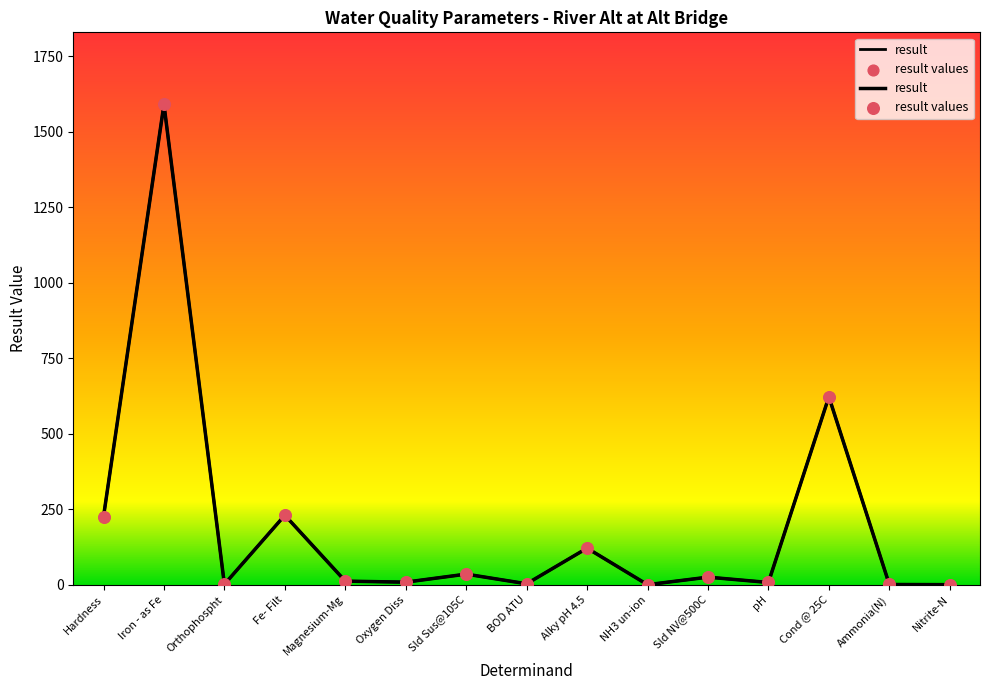

What are all the series names shown in the legend?

result, result values